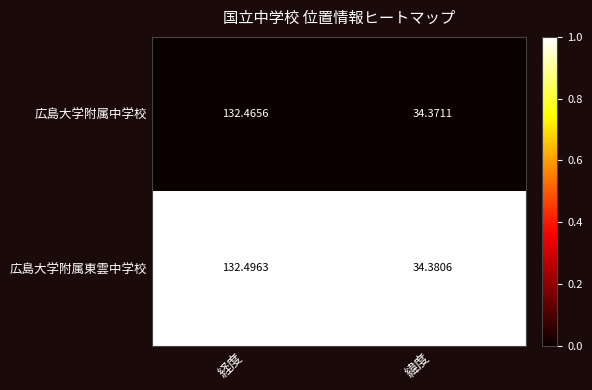

At which label does 広島大学附属中学校 reach its minimum?

緯度